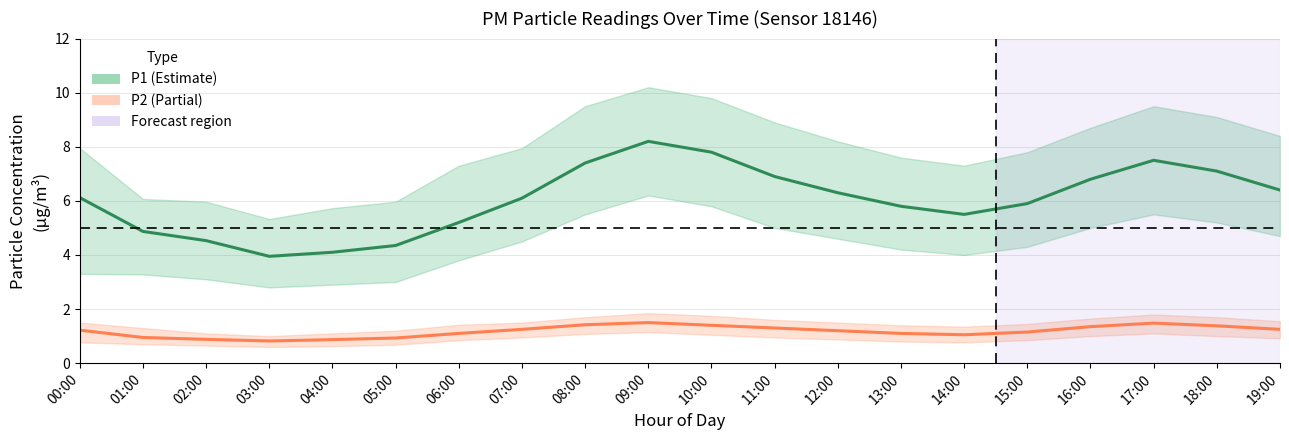

What is the difference between the P1 values at 00:00 and 10:00?

1.7